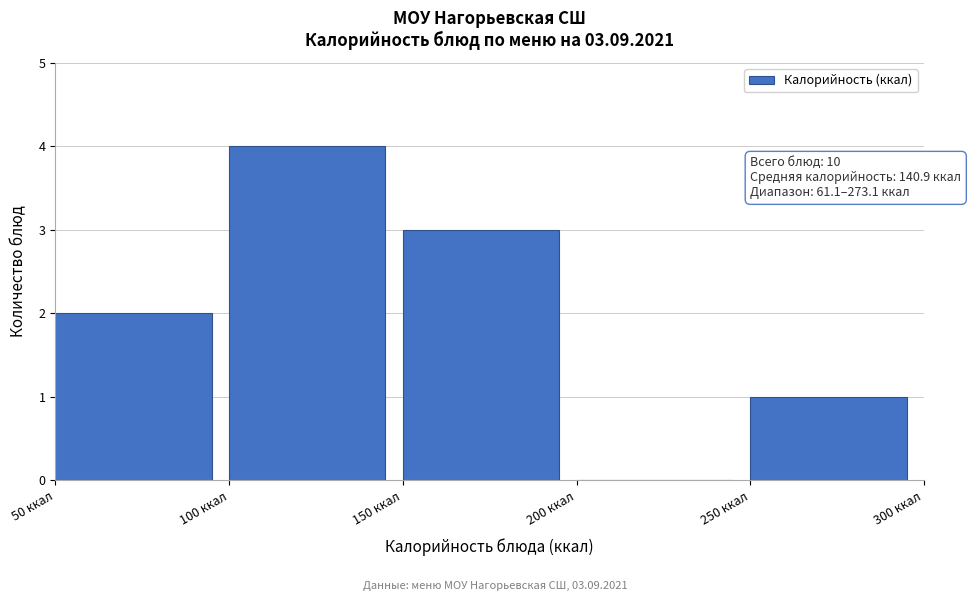

Which range on the x-axis has the tallest bar?

100 to 150